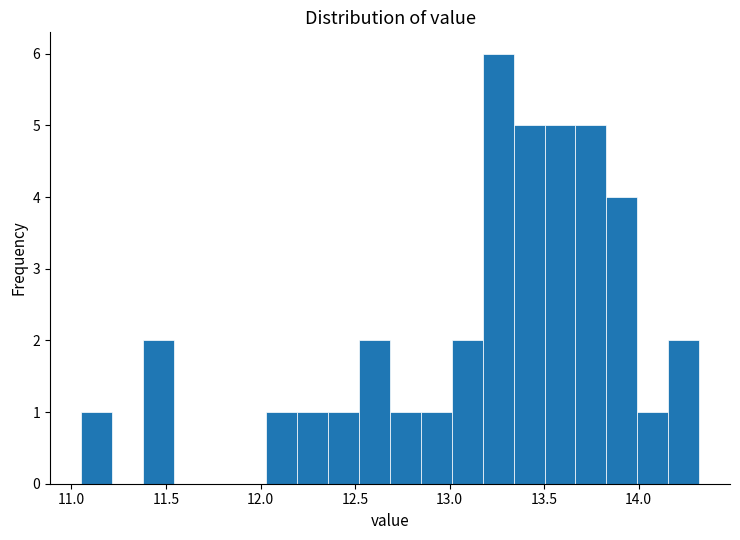

Around what value on the x-axis is the tallest bar? Give the approximate position of its centre, as read against the axis.

13.25